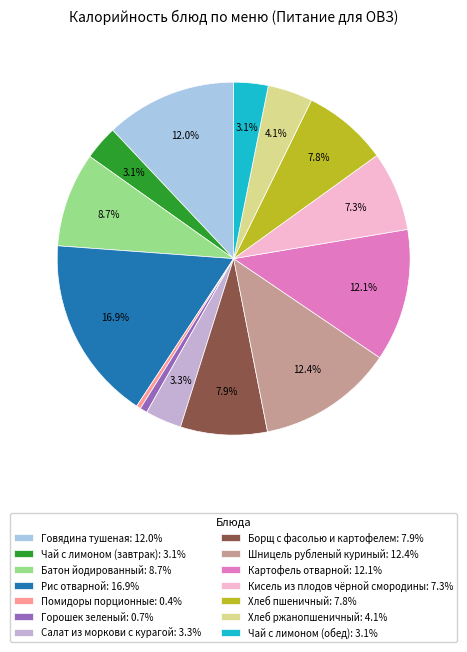

To the nearest percent, what portion does Чай с лимоном (завтрак) represent?

3%